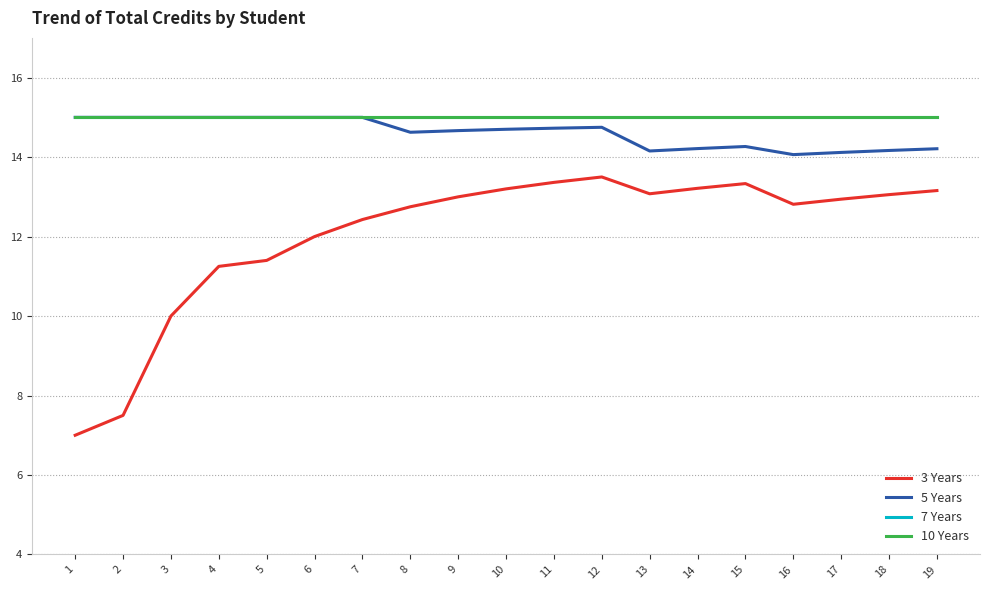

Between 16 and 13, which is larger?

13